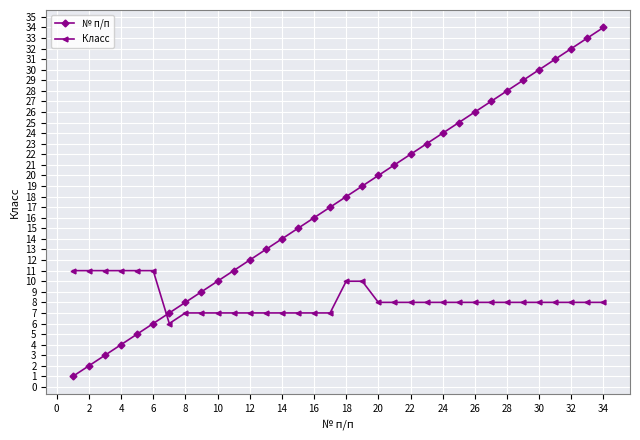

True or false: № п/п has more than 0 points higher than both neighbors.

False